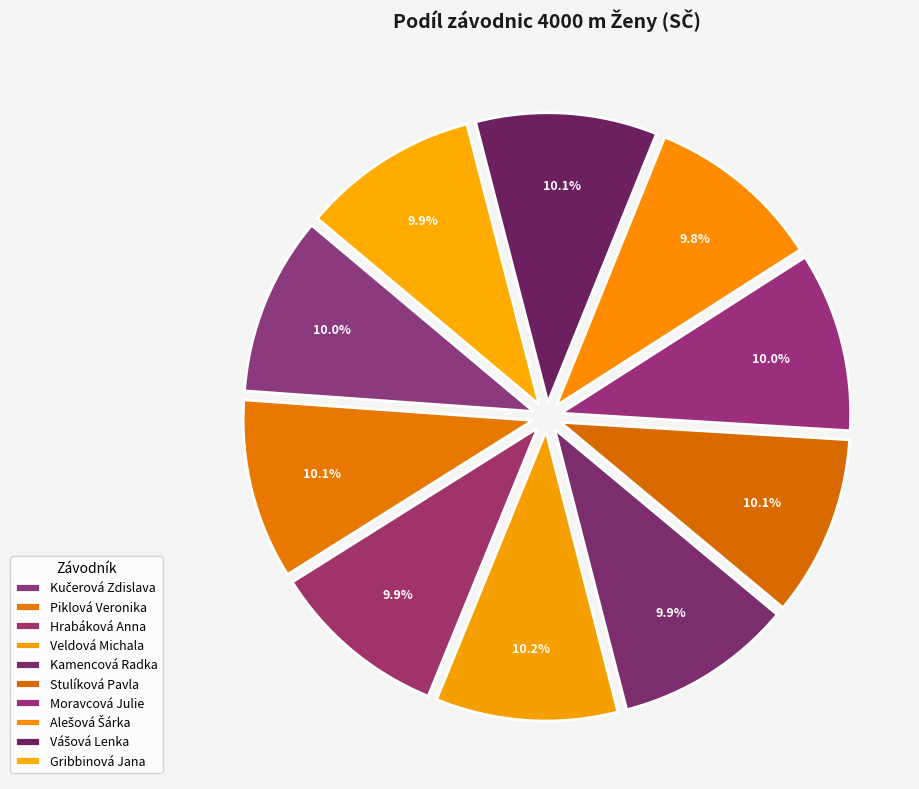

To the nearest percent, what portion does Hrabáková Anna represent?

10%